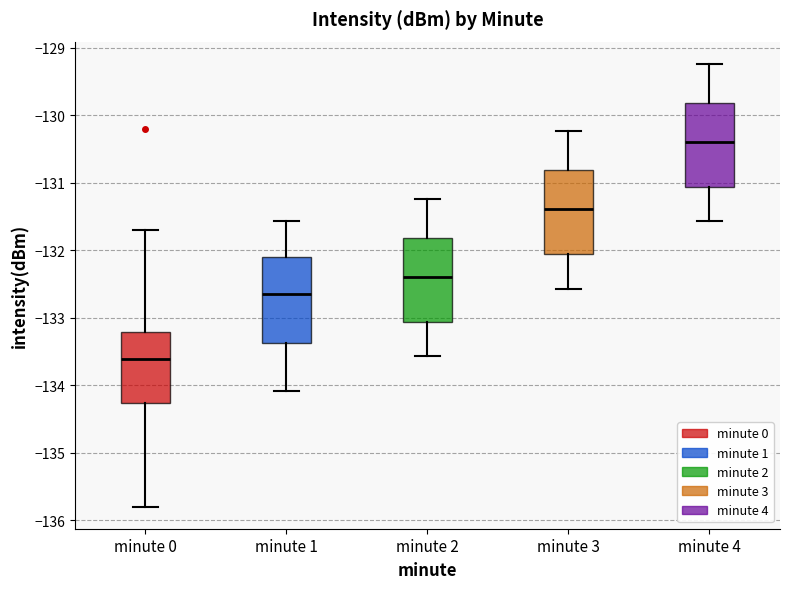

Reading left to right, read every box against the y-axis: the position of its median line, the range the box covers, and the ends of its whiskers. The values are not printed on the chart, so give them approximately, as read against the axis.

minute 0: median -133.6, box -134.3 to -133.2, whiskers -135.8 to -131.7
minute 1: median -132.6, box -133.4 to -132.1, whiskers -134.1 to -131.6
minute 2: median -132.4, box -133.1 to -131.8, whiskers -133.6 to -131.2
minute 3: median -131.4, box -132.1 to -130.8, whiskers -132.6 to -130.2
minute 4: median -130.4, box -131.1 to -129.8, whiskers -131.6 to -129.2